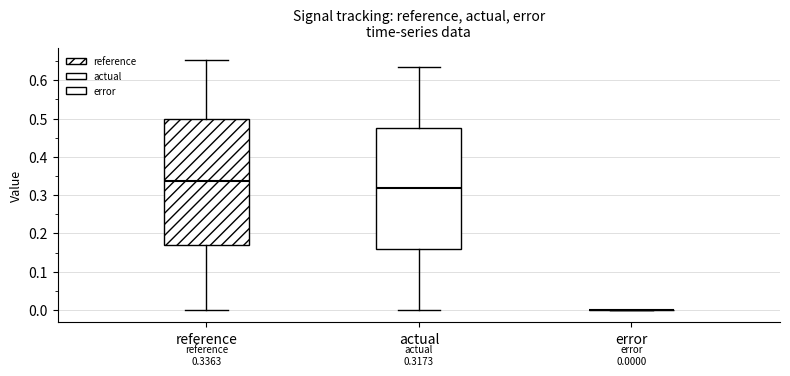

Comparing the boxes themselves (not the whiskers), which one is the tallest?

reference